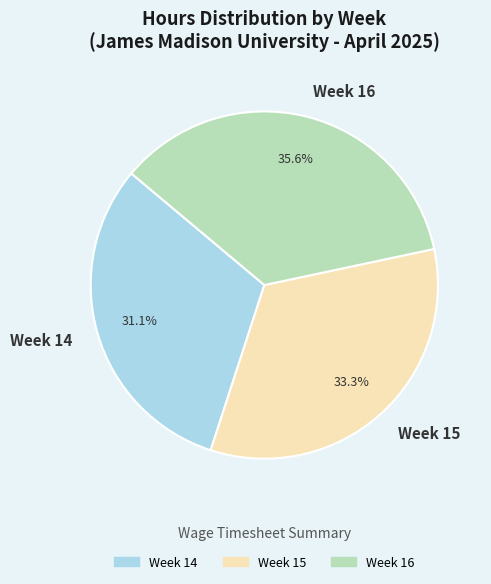

What is the largest slice in the pie chart?

Week 16